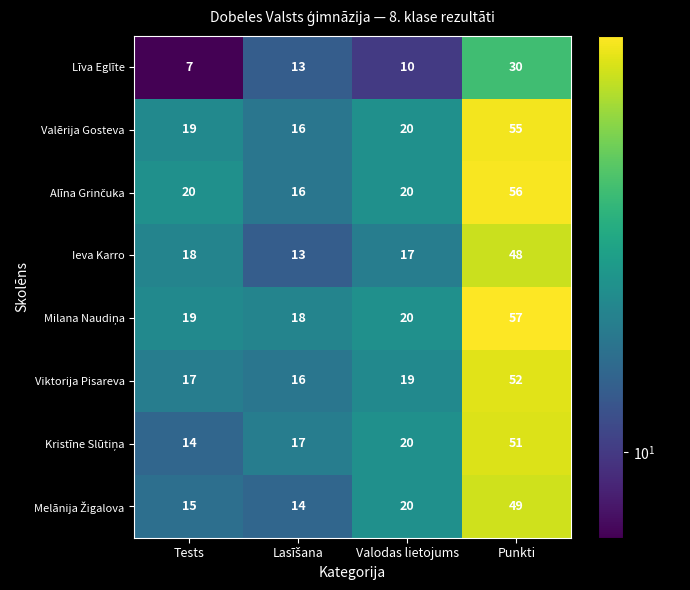

What is the sum of the Līva Eglīte values at Valodas lietojums and Tests?

17